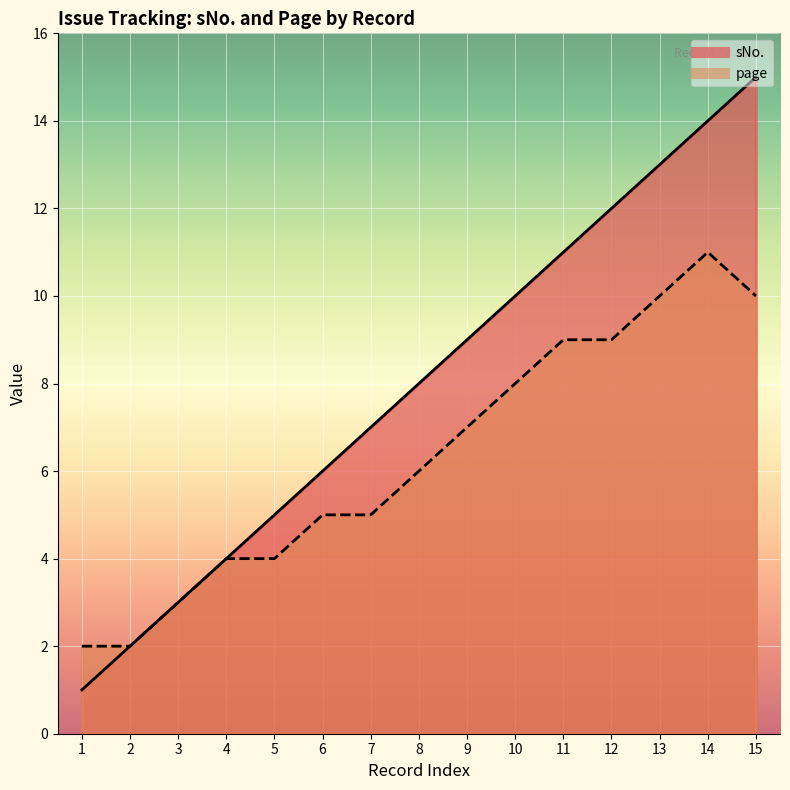

At how many categories does at least one series exceed 12?

3